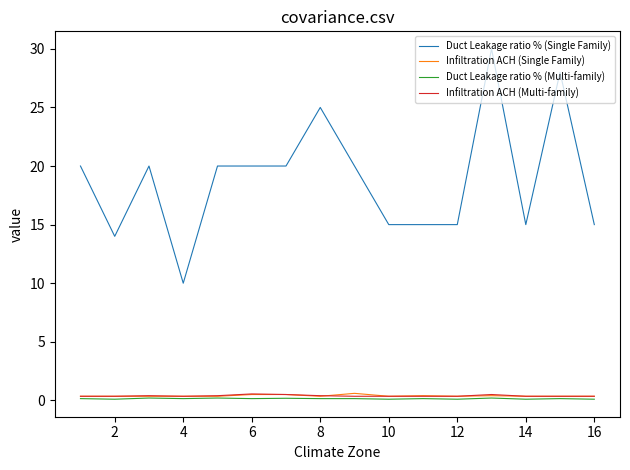

True or false: Duct Leakage ratio % (Single Family) and Infiltration ACH (Multi-family) intersect in this chart.

False